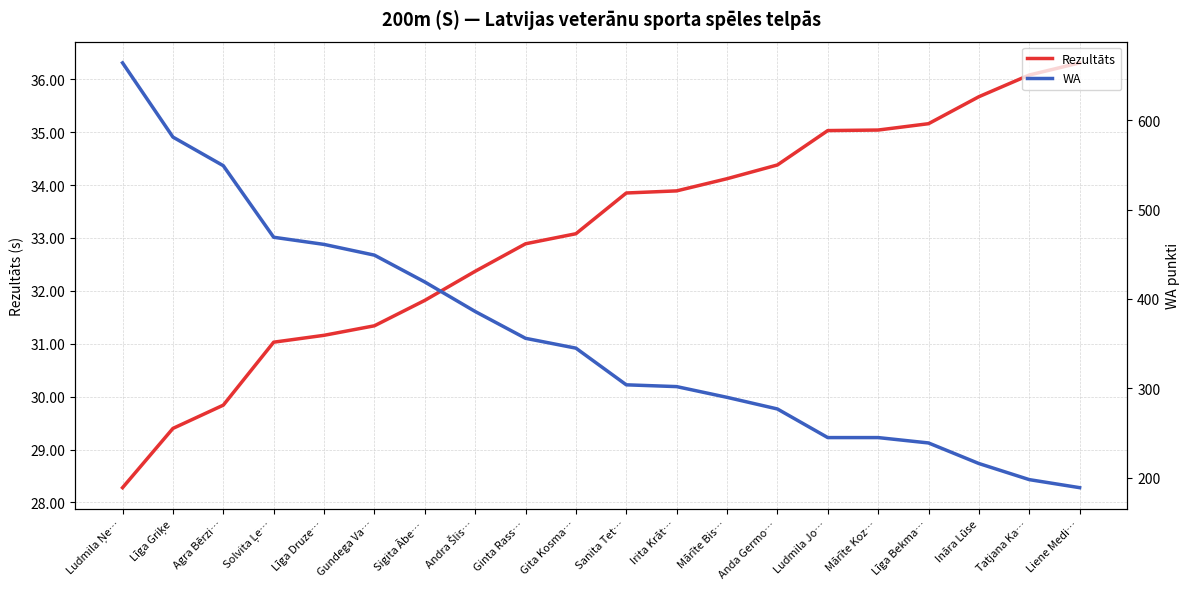

Rank the categories by Rezultāts value from lowest to highest.

Ludmila Ņe…, Līga Griķe, Agra Bērzi…, Solvita Ļe…, Līga Druze…, Gundega Va…, Sigita Ābe…, Andra Šlis…, Ginta Rass…, Gita Kosma…, Sanita Tet…, Irita Krāt…, Mārīte Bis…, Anda Germo…, Ludmila Jo…, Mārīte Koz…, Līga Bekma…, Ināra Lūse, Tatjana Ka…, Liene Medi…